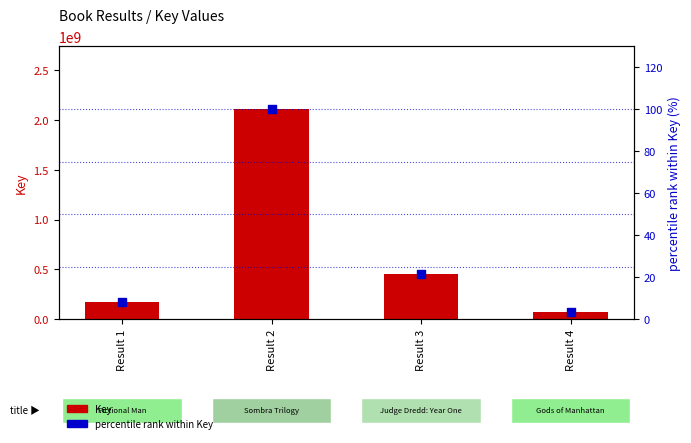

What is the total value across all series at Result 2?

2106701021.0